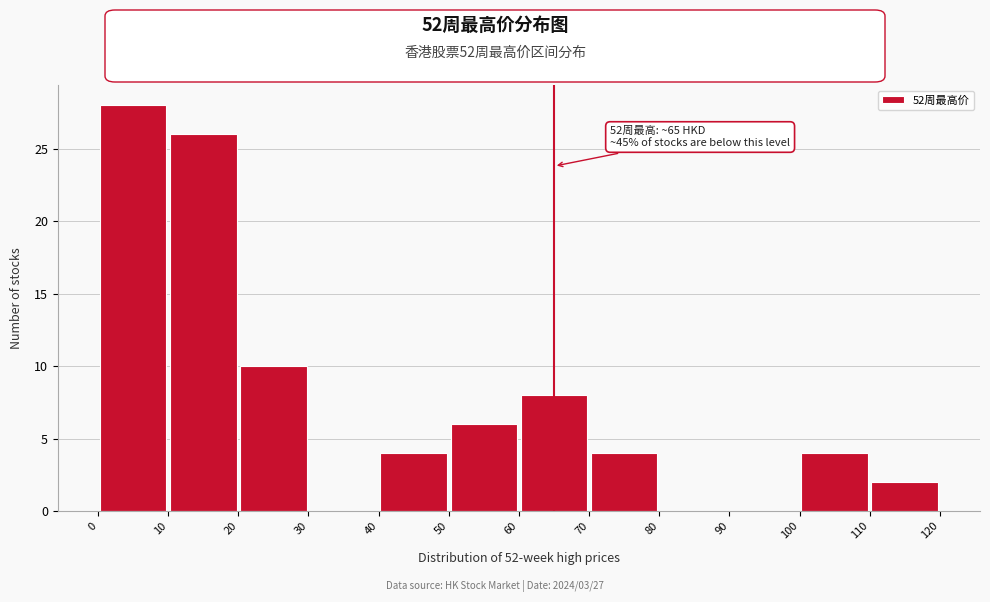

Over which range of the x-axis is the bar tallest?

0 to 10